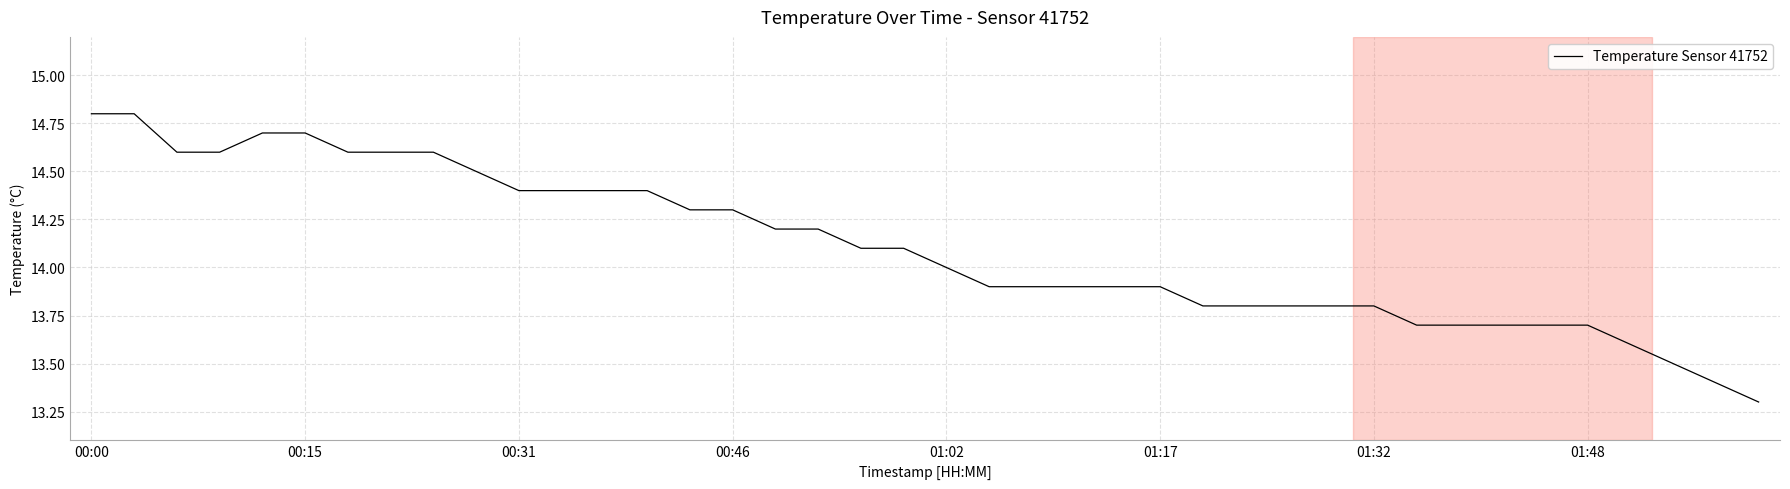

What is the difference between the maximum and minimum values?

1.5